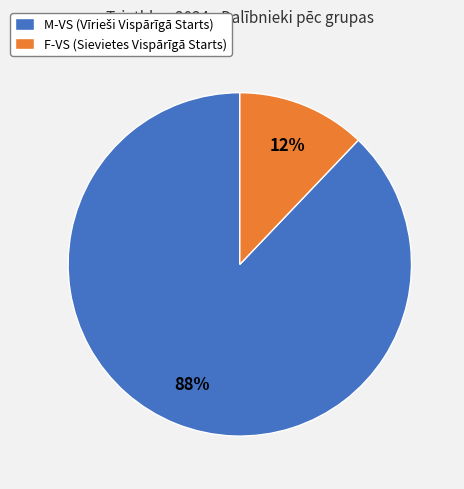

Rank the categories by value from highest to lowest.

M-VS, F-VS